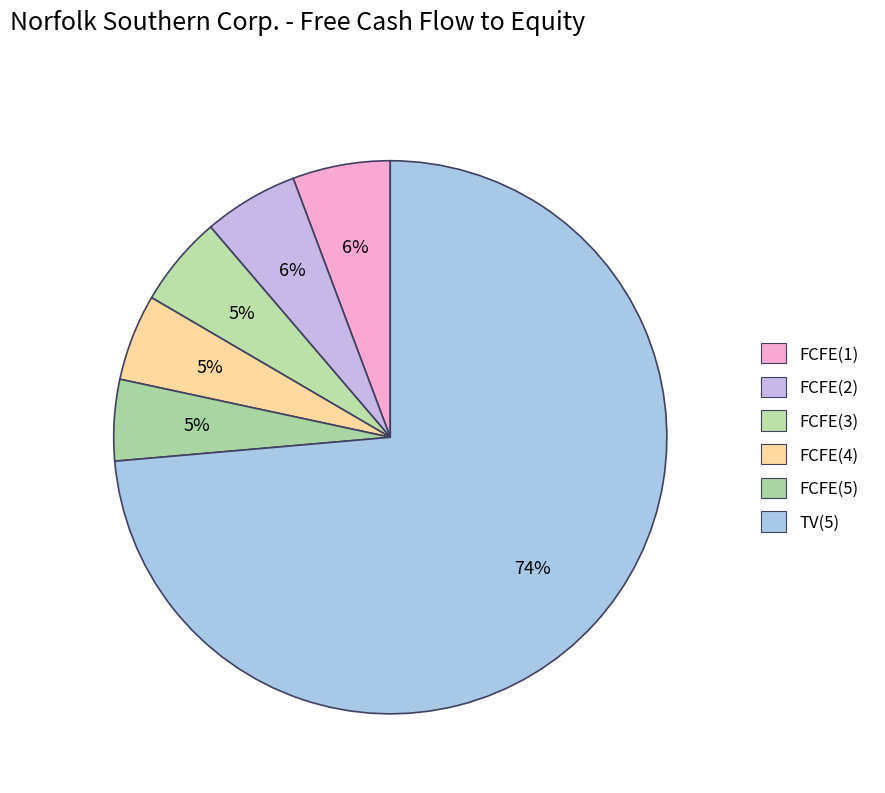

Between FCFE(3) and FCFE(5), which is larger?

FCFE(3)